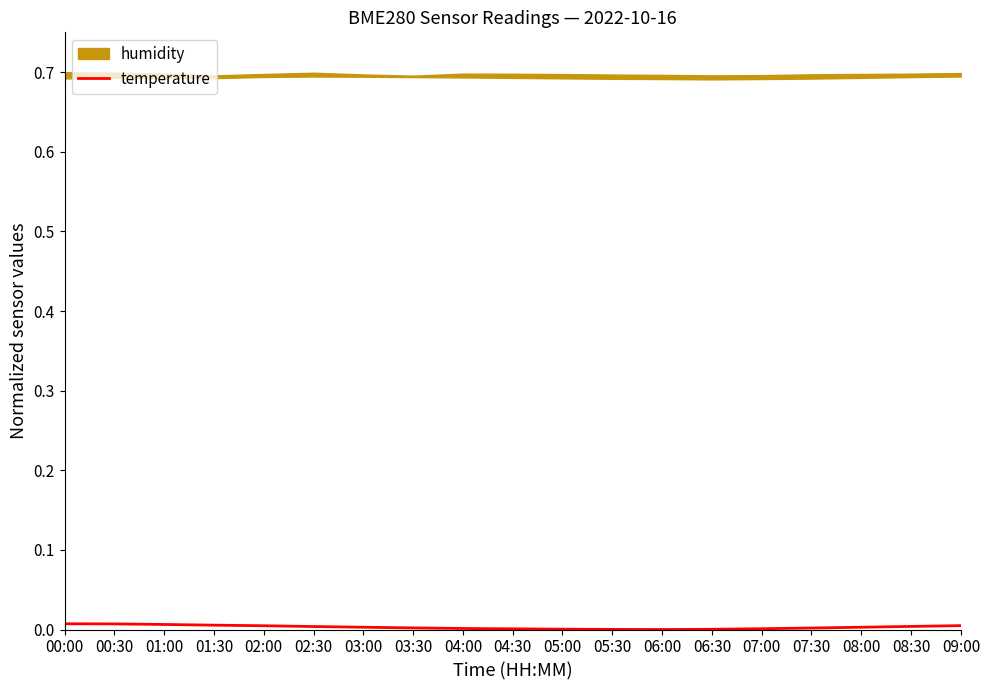

Rank the categories by value from highest to lowest.

00:00, 00:30, 01:00, 01:30, 09:00, 02:00, 08:30, 02:30, 03:00, 08:00, 03:30, 07:30, 04:00, 07:00, 04:30, 05:00, 06:30, 05:30, 06:00